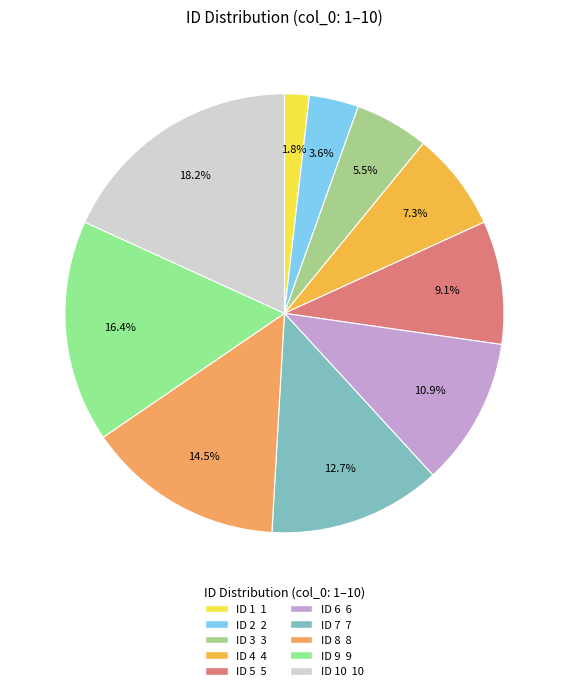

Does any single category account for the majority?

No